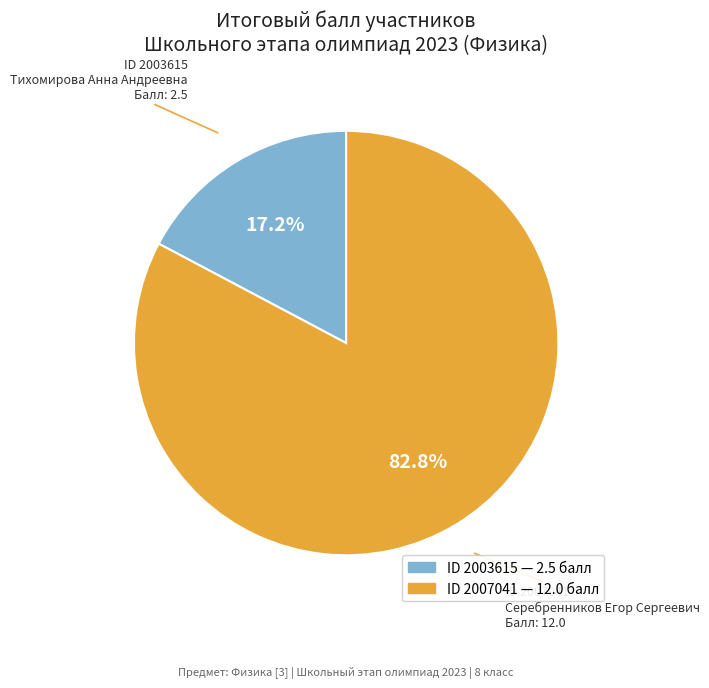

Is there a majority slice in this chart?

Yes